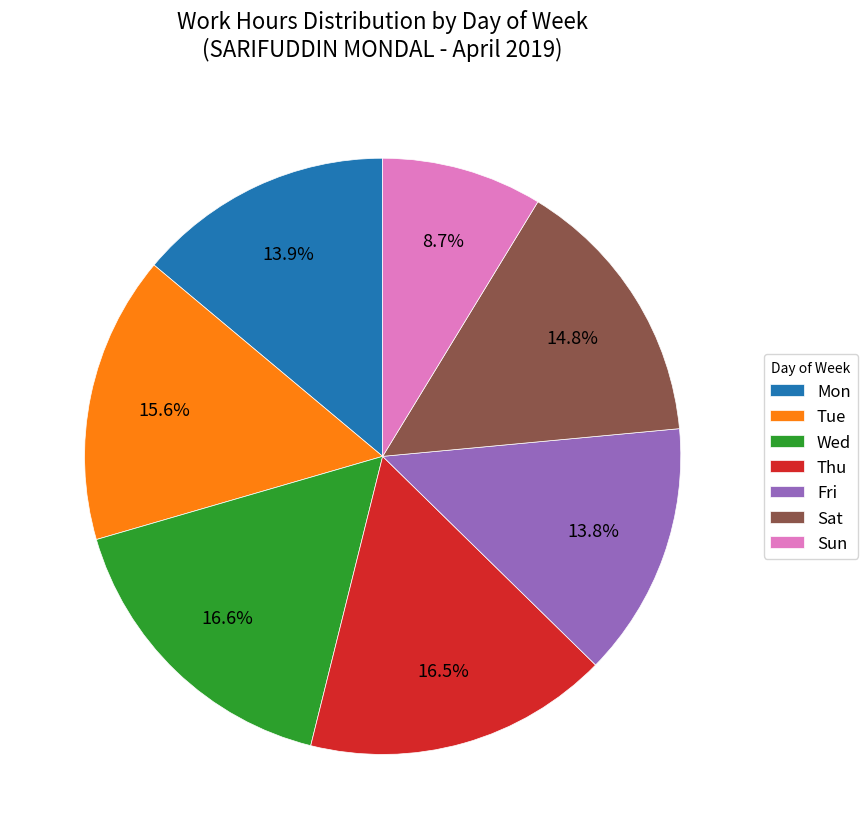

Combined, do Thu and Tue account for over 50%?

No